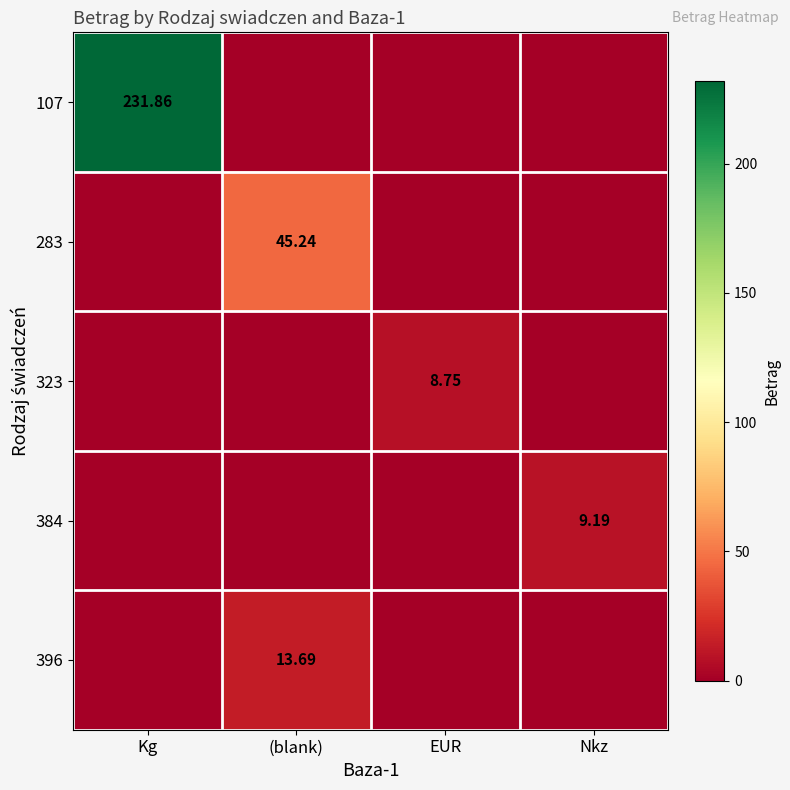

Which series has the largest range (max minus min)?

107